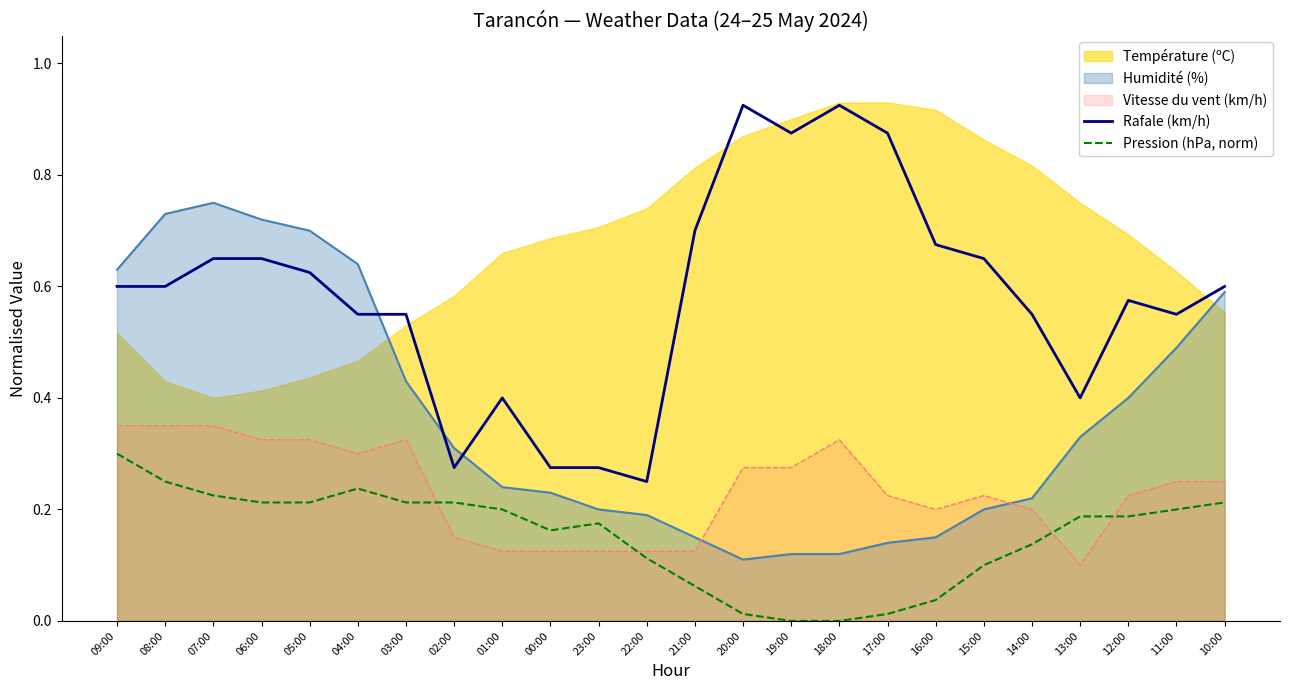

True or false: Vitesse du vent (km/h) and Rafale (km/h) intersect in this chart.

False